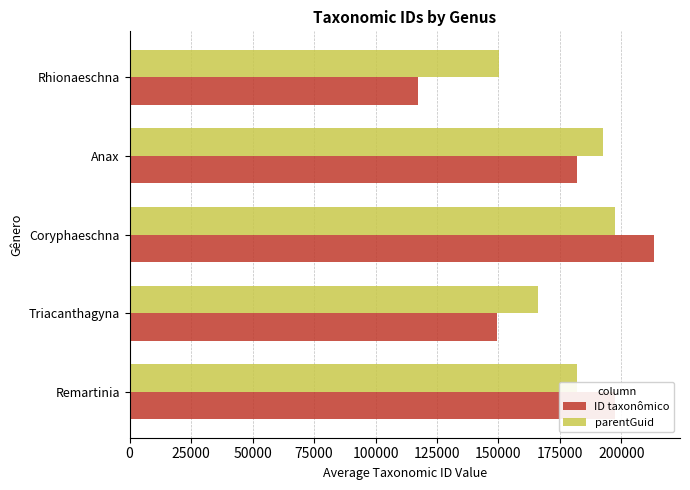

What is the maximum value for parentGuid?

197412